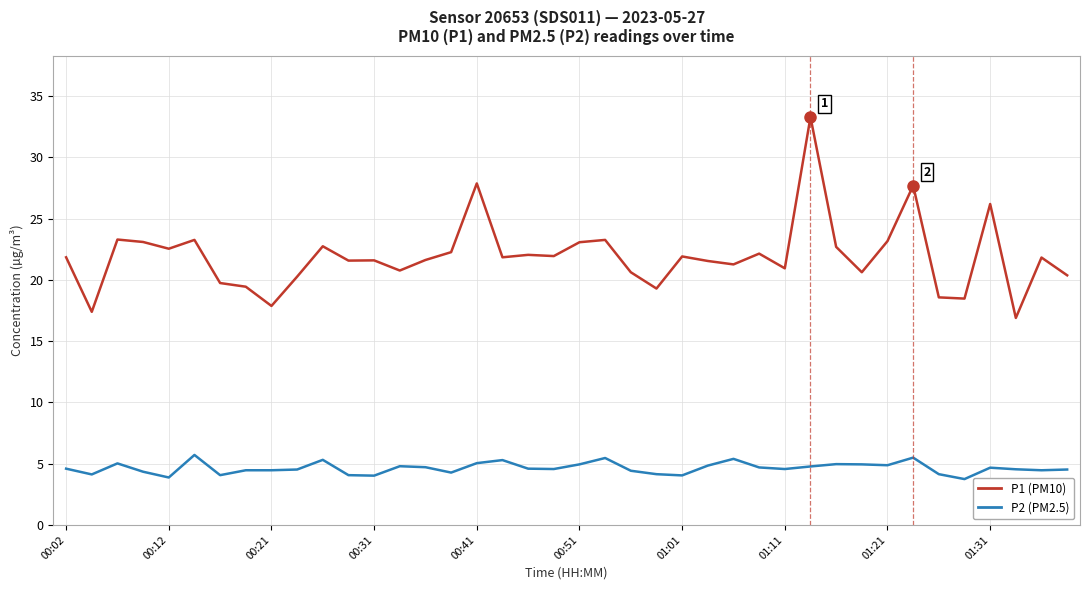

Rank the series by their average value, from lowest to highest.

P2 (PM2.5), P1 (PM10)